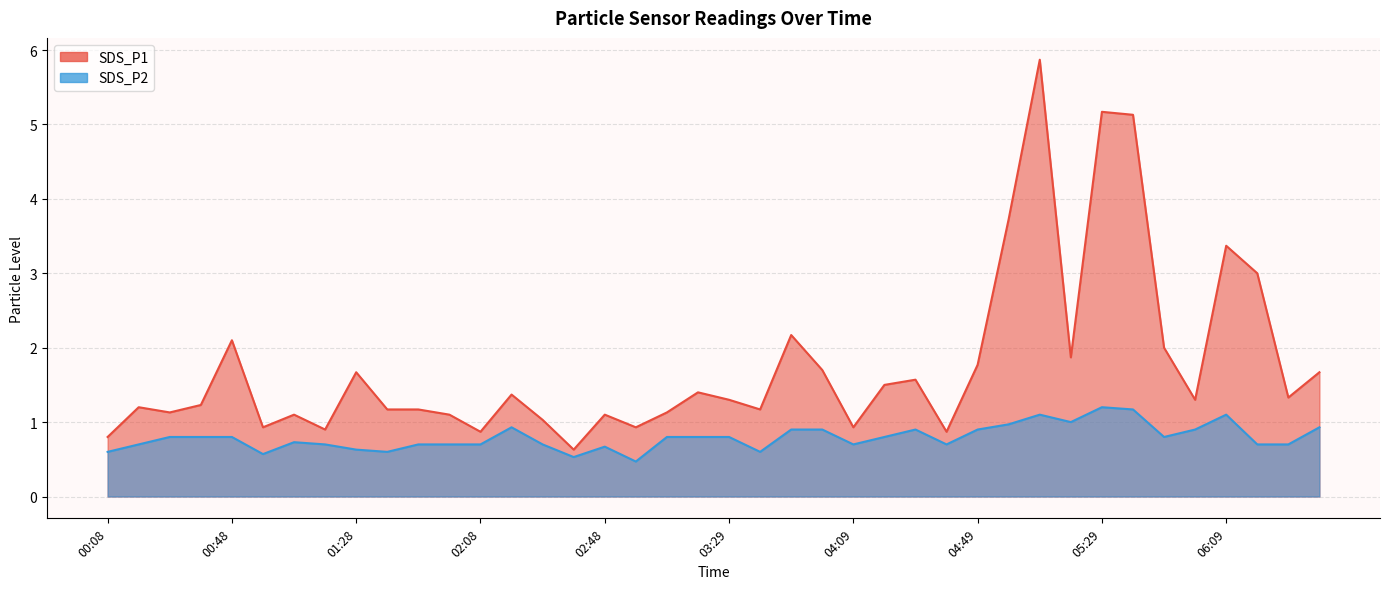

Which has a higher value, 01:18 or 04:19?

04:19